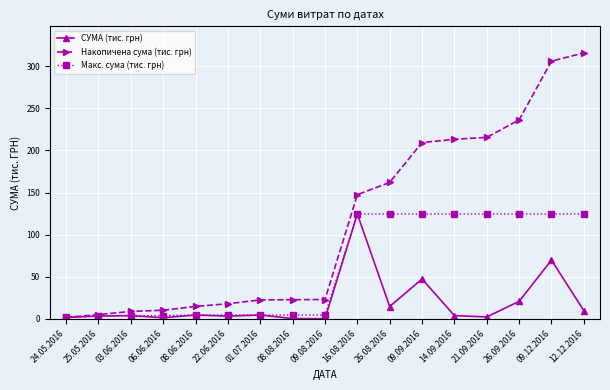

Is this an area chart (filled region under the line)?

No